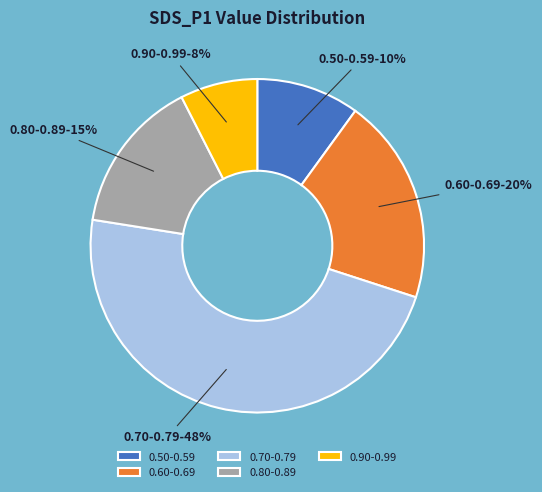

How many slices are in this pie chart?

5